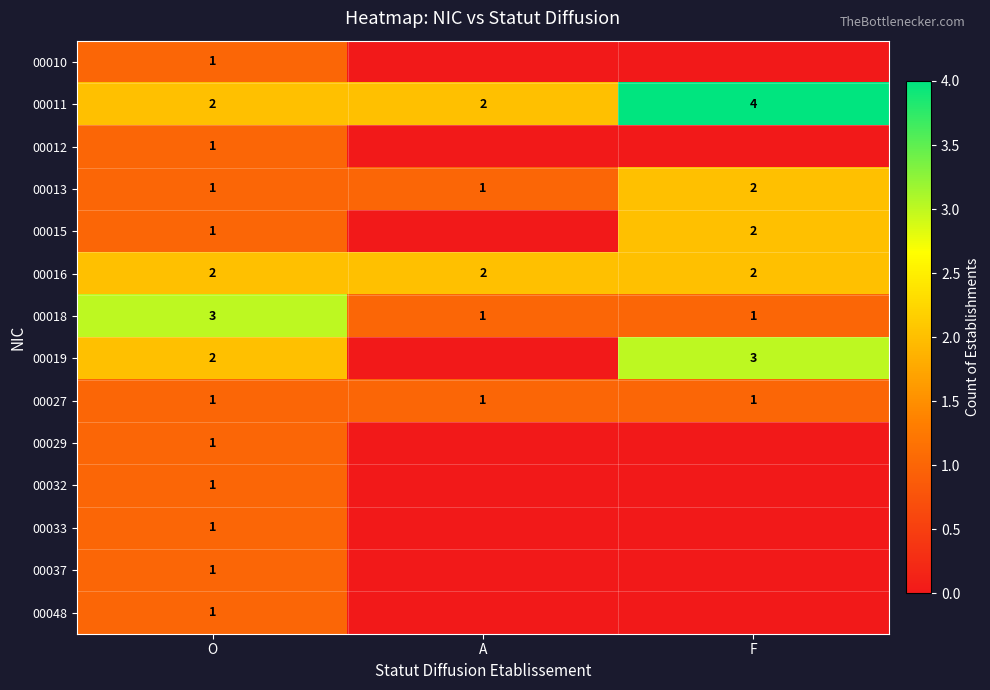

What is the spread (max minus min) of values at F?

4